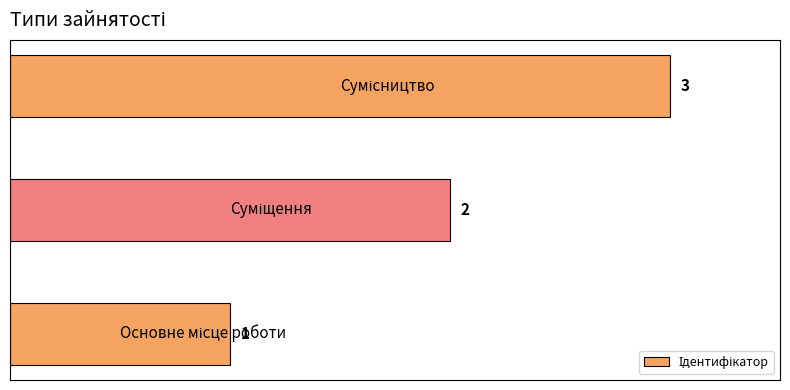

What is the maximum value shown in the chart?

3